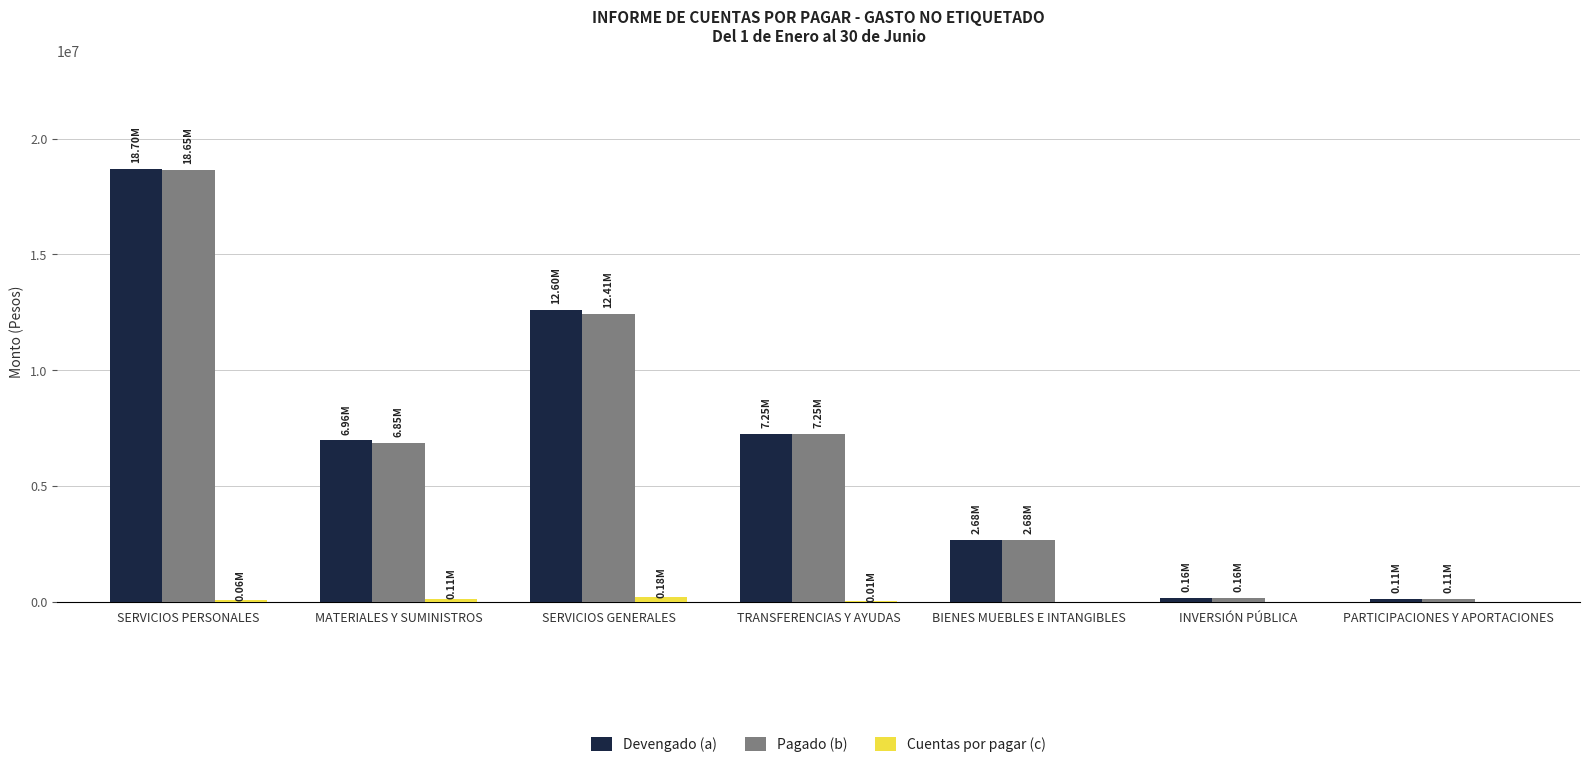

What is the sum of all Pagado (b) values?

48097049.7